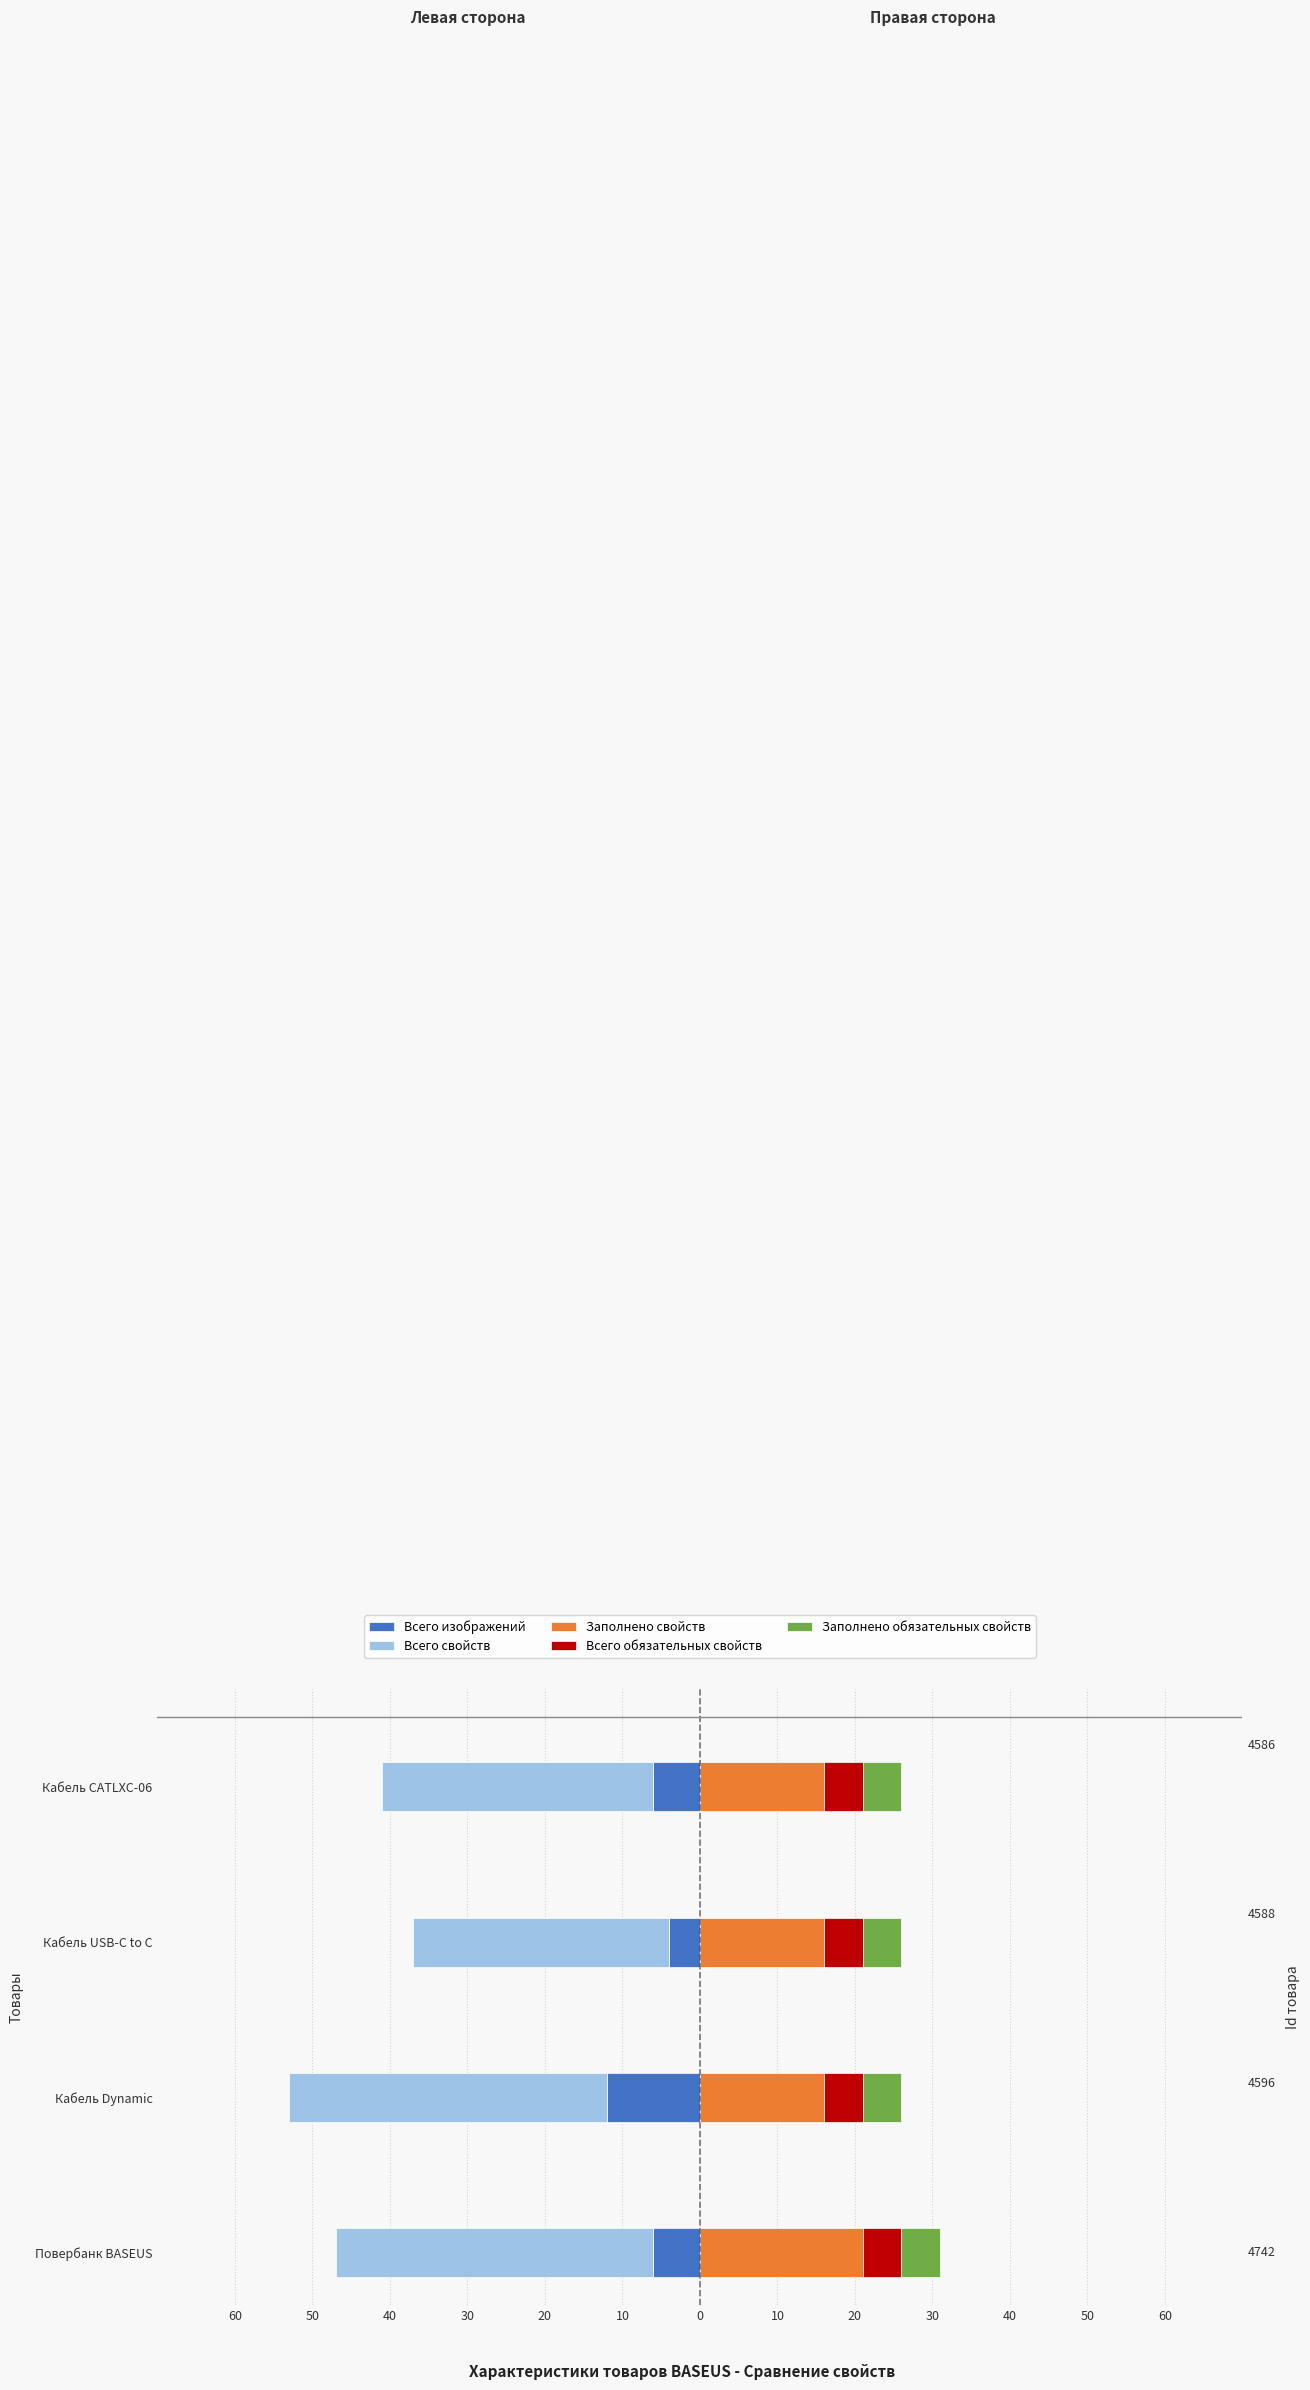

The Всего свойств series shows -35.0 at 30. True or false?

True